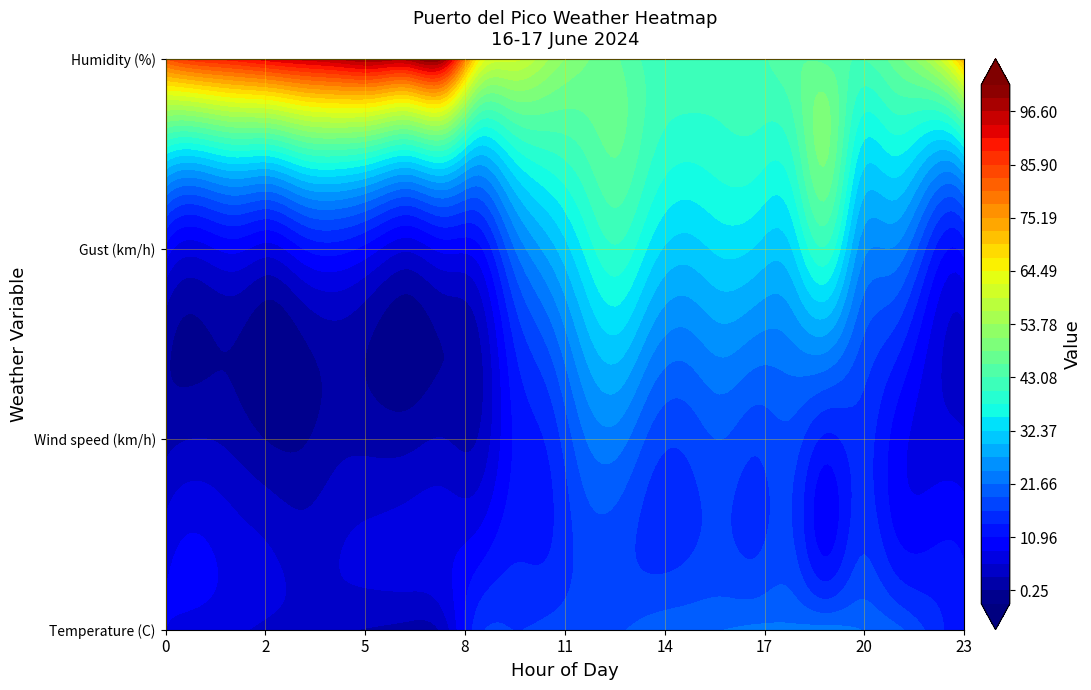

Which series has the largest total across all categories?

Humidity (%)